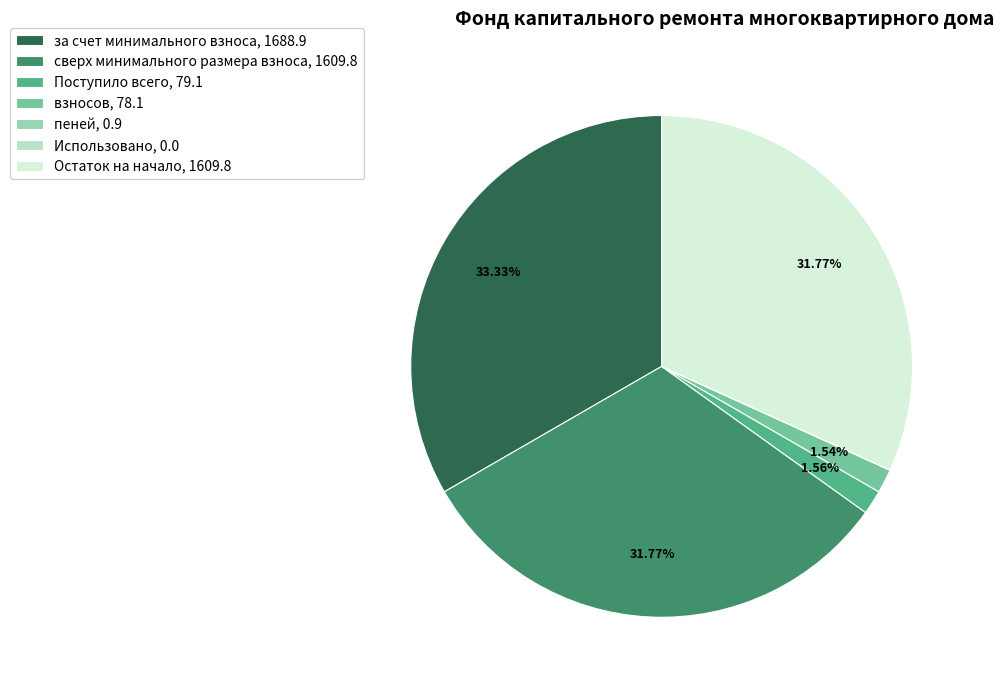

Does Остаток на начало represent more than half of the total?

No